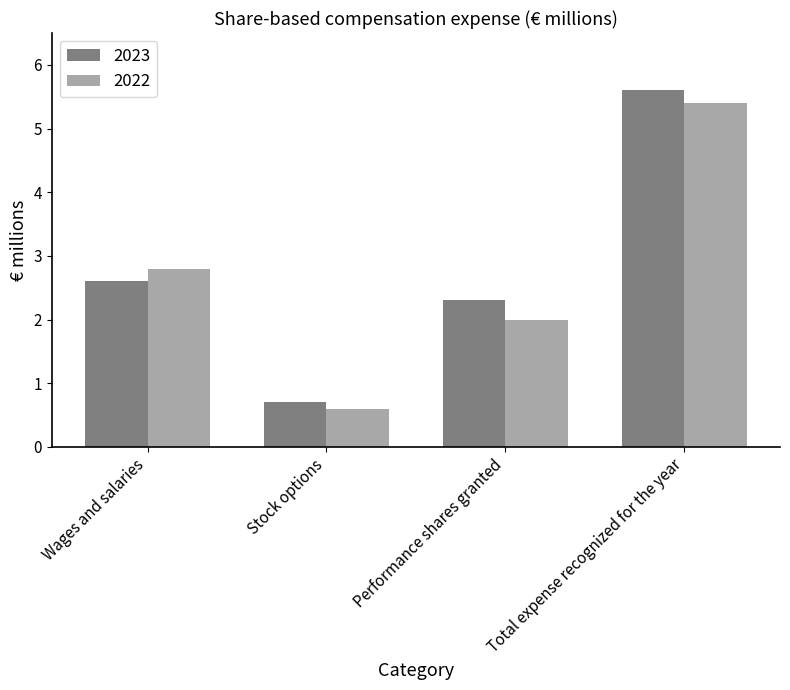

Which series has the widest spread of values?

2023